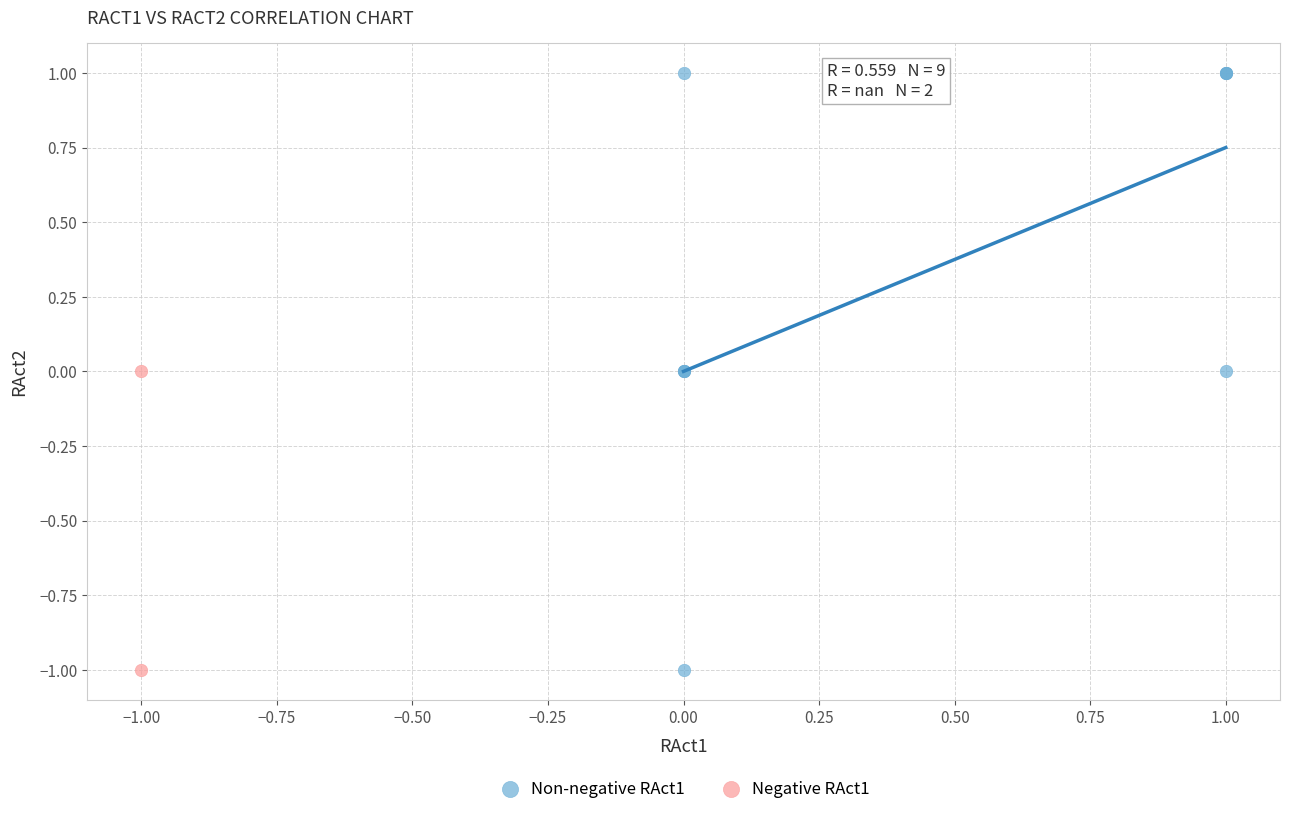

What are all the series names shown in the legend?

Non-negative RAct1, Negative RAct1